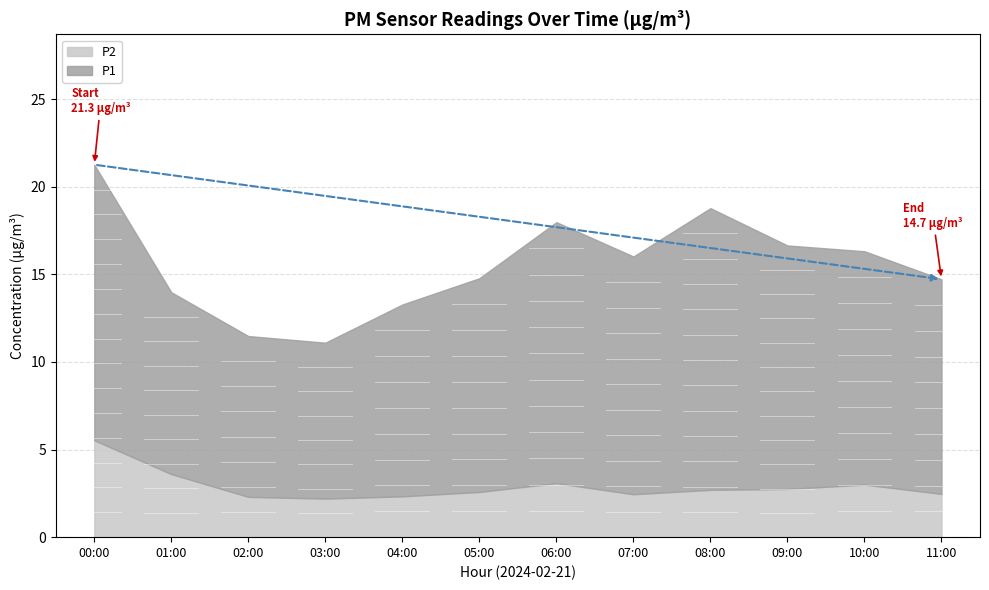

Is the value of P2 at 03:00 greater than the value of P1 at 05:00?

No